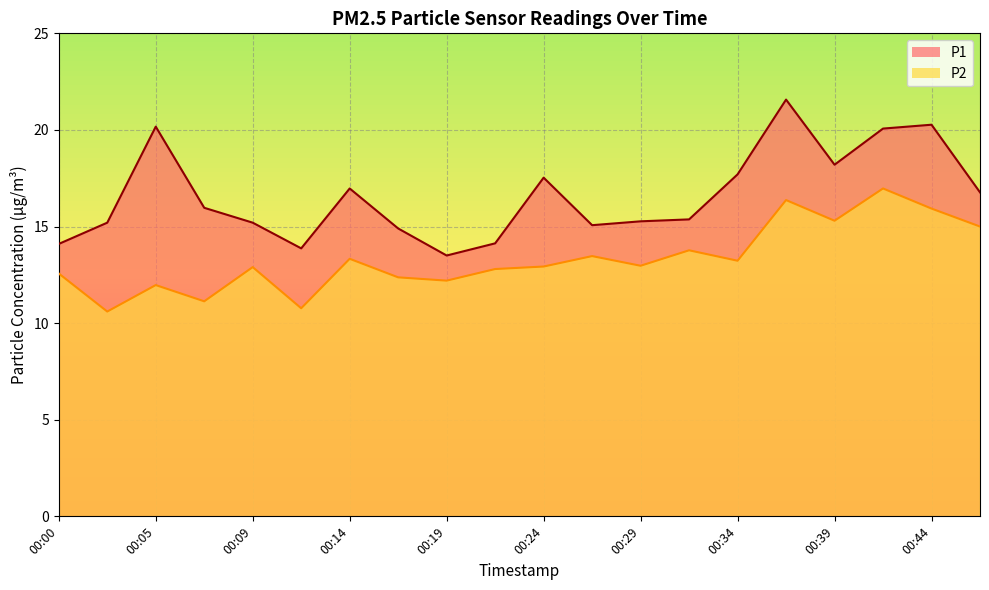

Is it true that P1 equals 24.5 at 00:22?

False